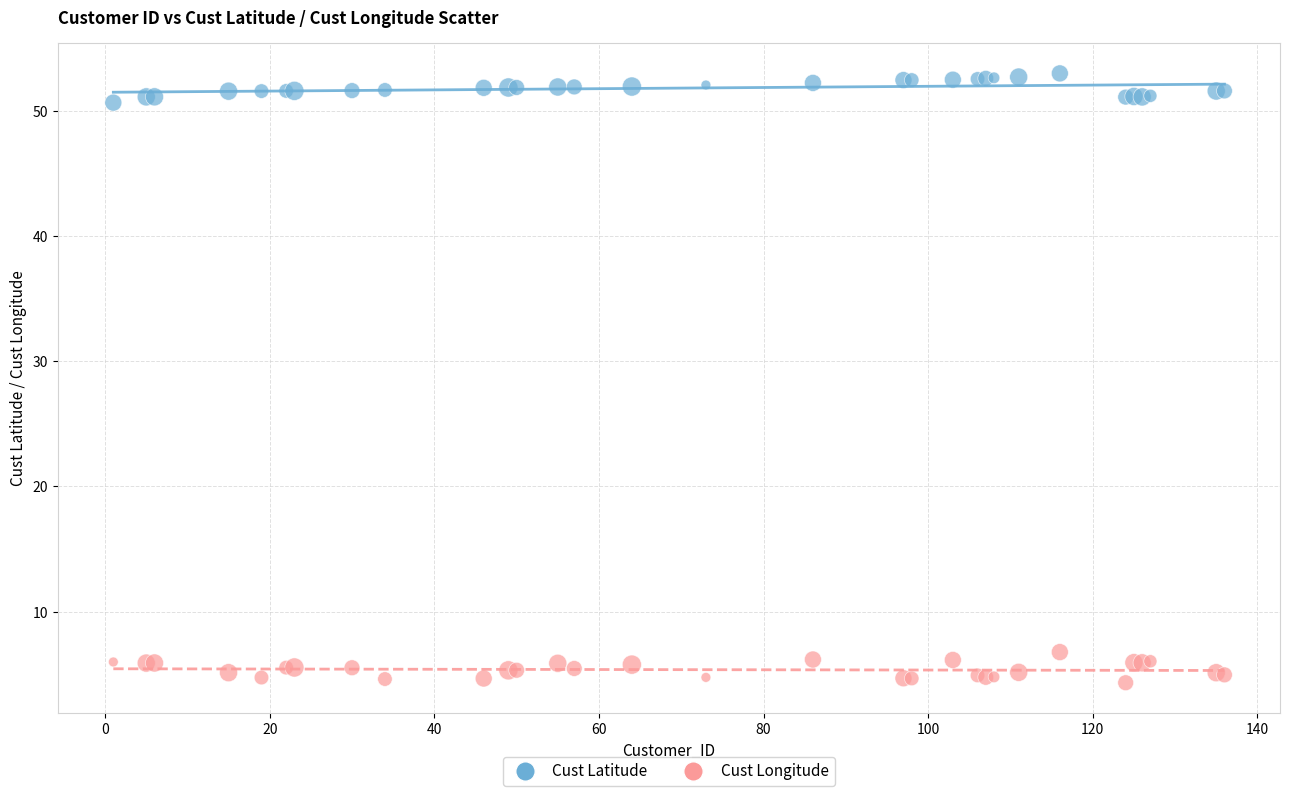

What are all the series names shown in the legend?

Cust Latitude, Cust Longitude